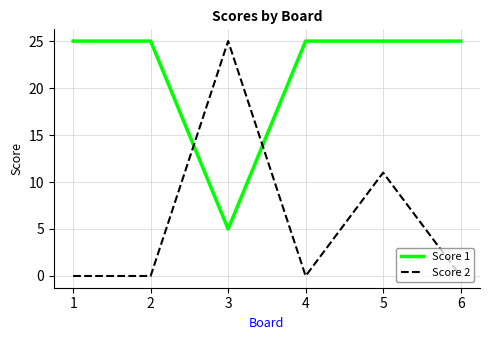

Where do Score 2 and Score 1 first cross each other?

2 and 3